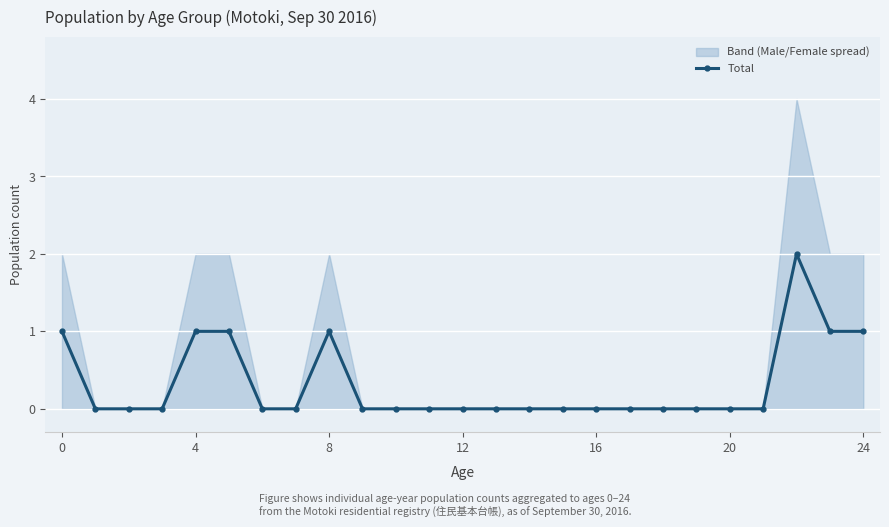

What is the difference between the second highest and second lowest values?

1